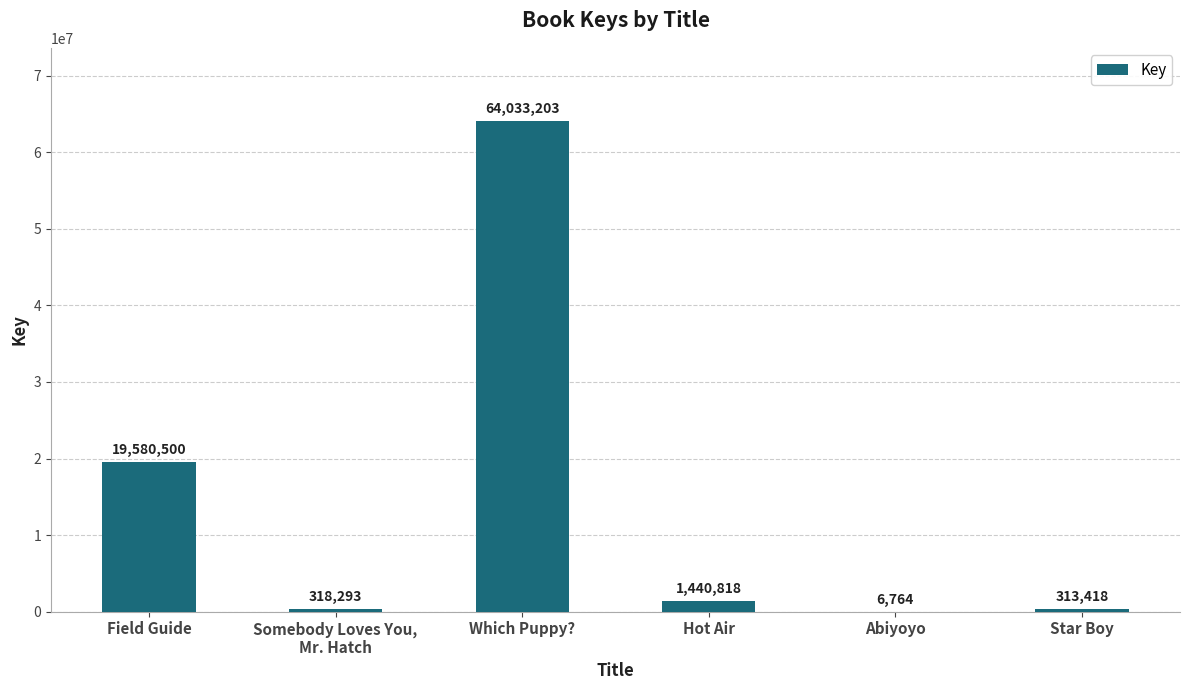

Is it true that the value at Abiyoyo is 6764?

True